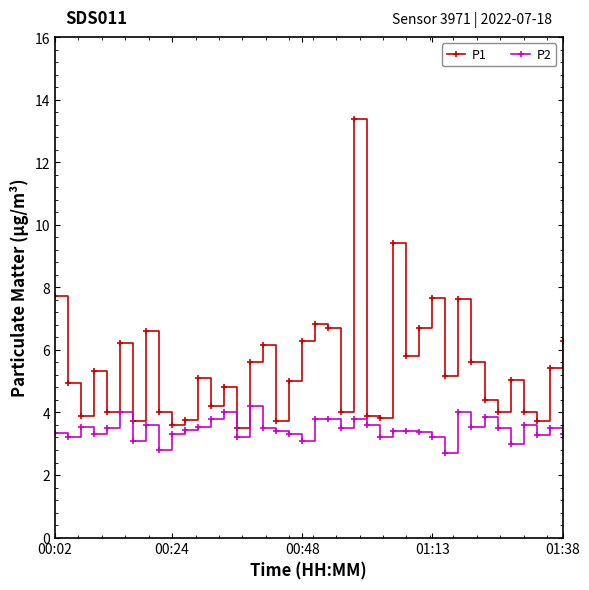

What is the minimum value shown in the chart?

2.7